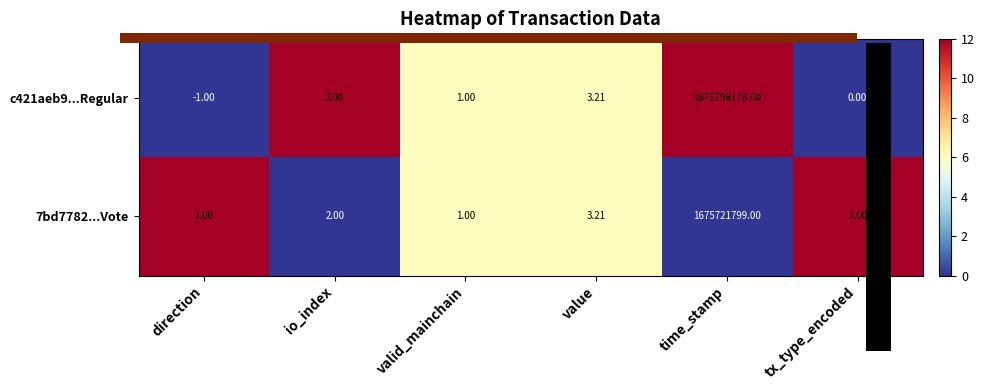

At which category is the sum across all series the highest?

time_stamp